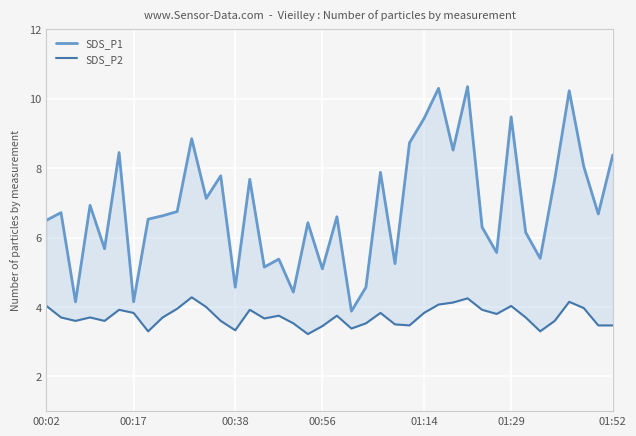

Which has a higher value, 01:14 or 01:29?

01:29